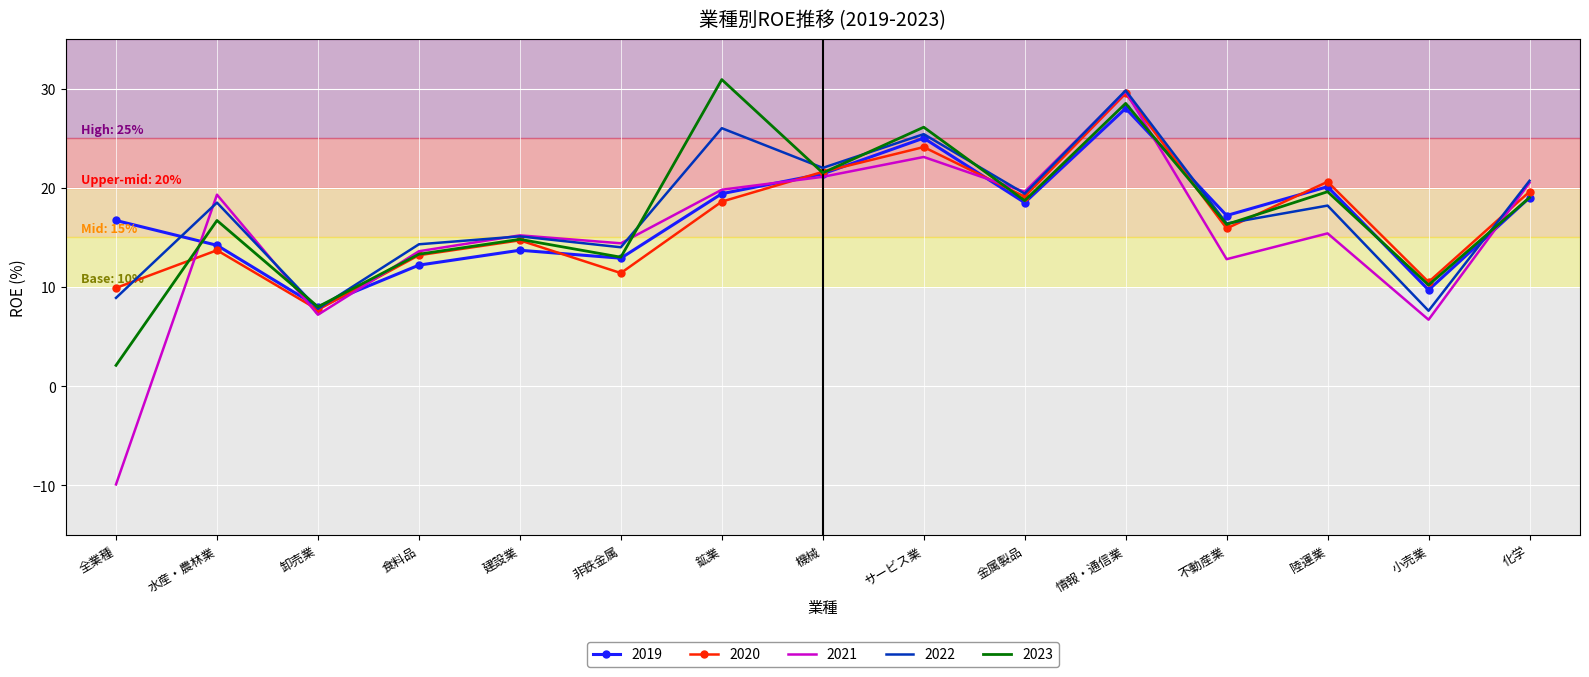

What is the spread (max minus min) of values at サービス業?

3.0